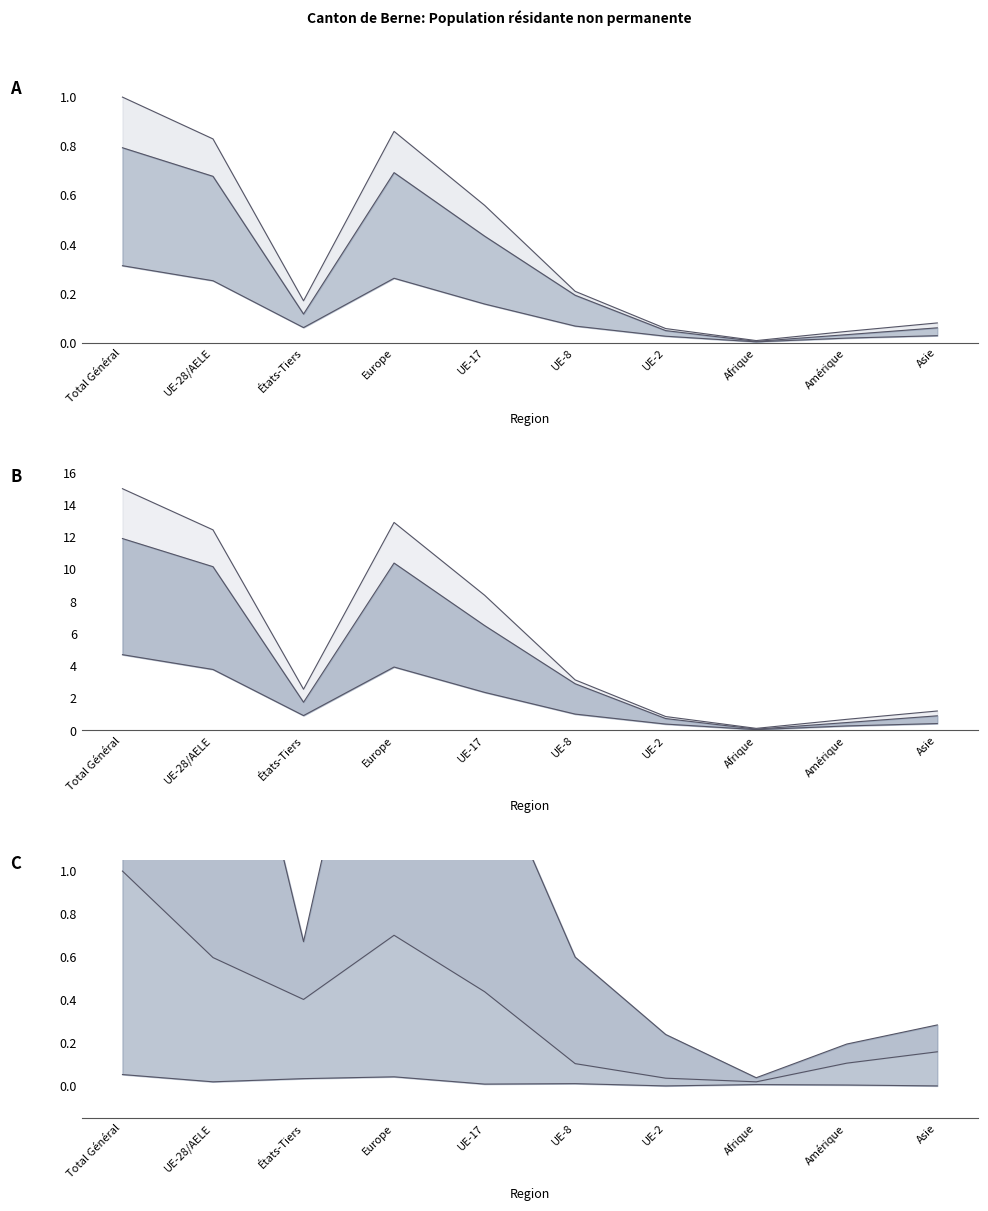

How many lines are shown in the chart?

6